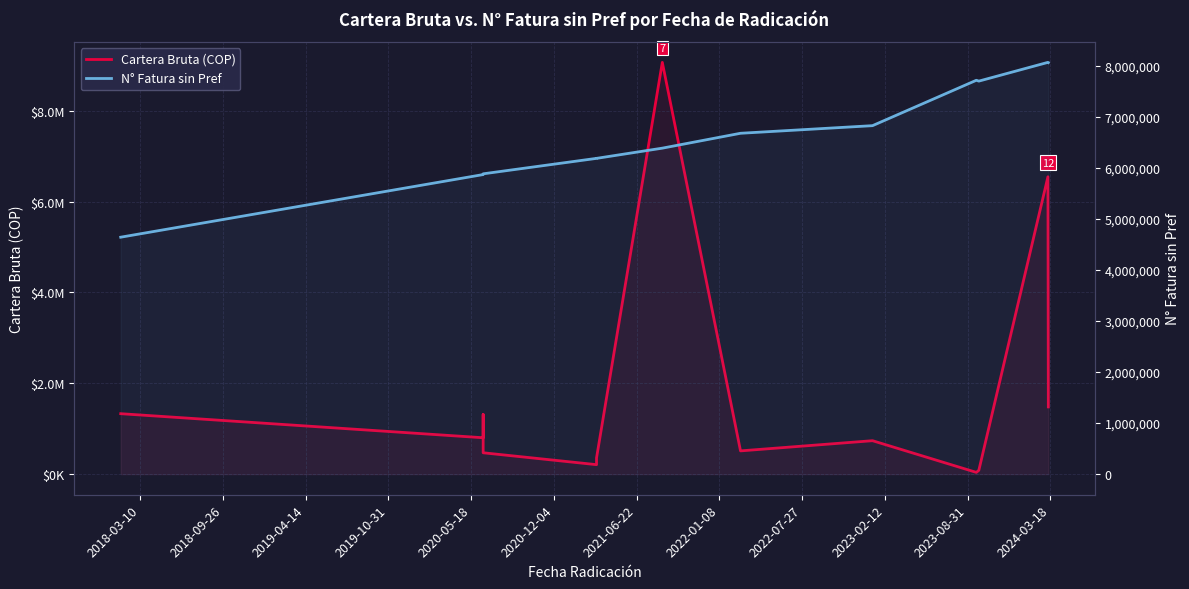

True or false: N° Fatura sin Pref and Cartera Bruta (COP) cross at least once.

True